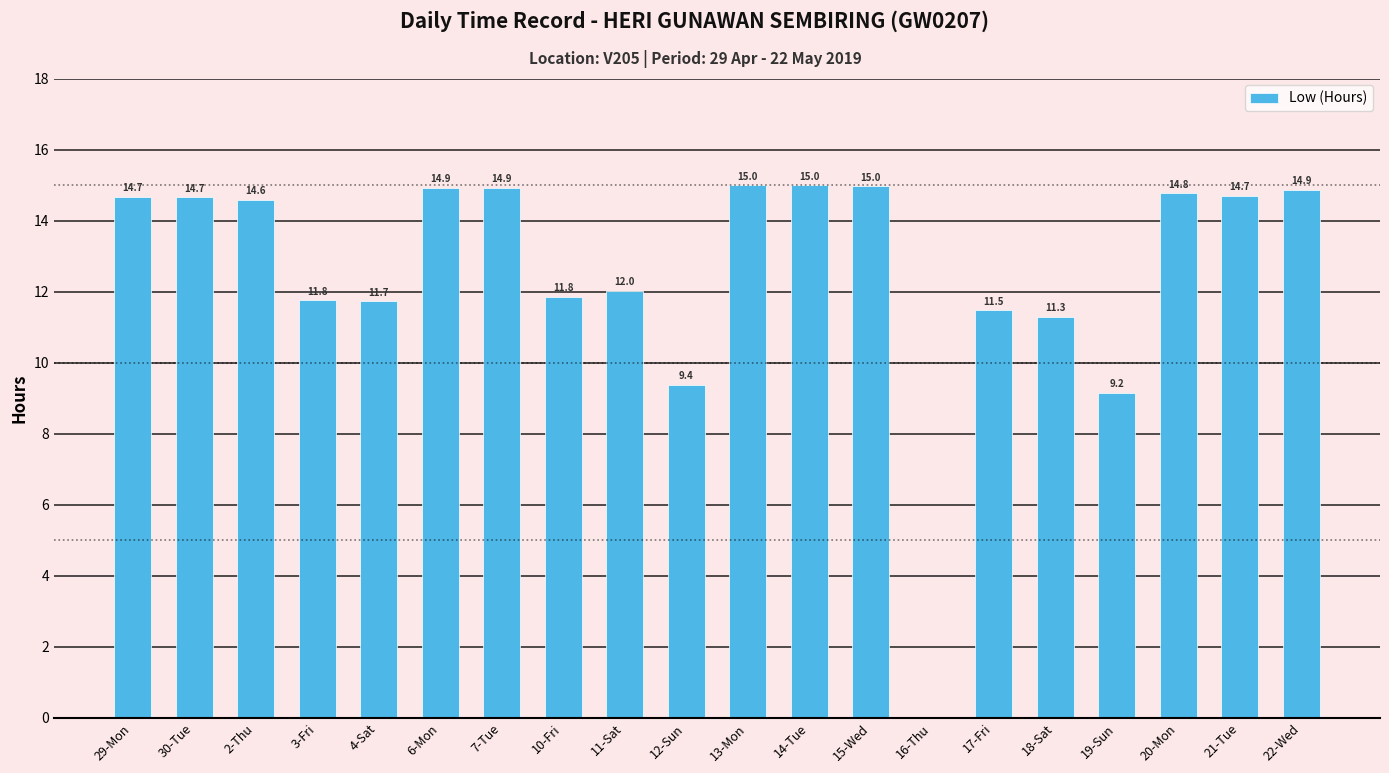

The chart shows a value of 11.8 at 3-Fri. True or false?

True